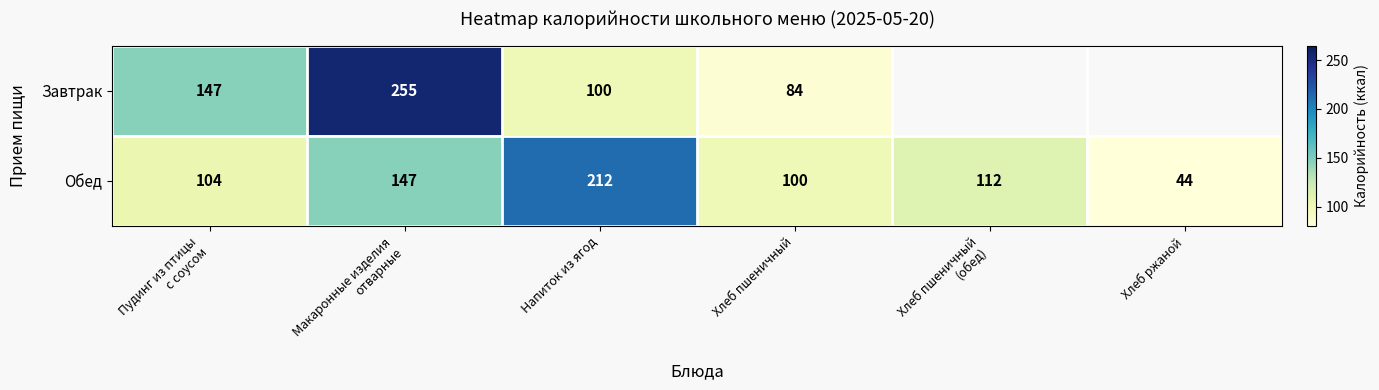

True or false: Обед has a value of 146 at Хлеб пшеничный.

False